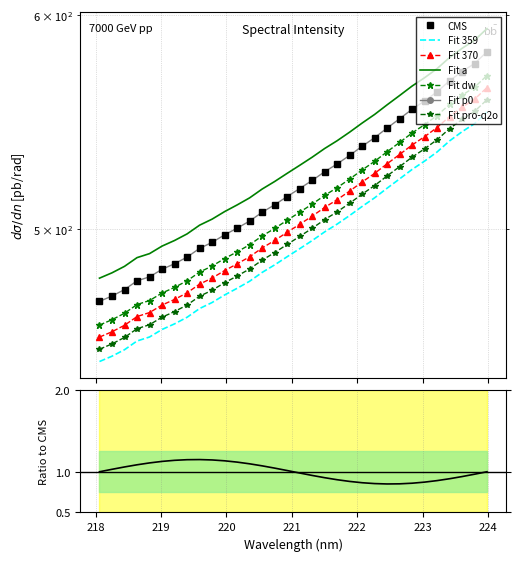

What is the sum of all values?

16116.6